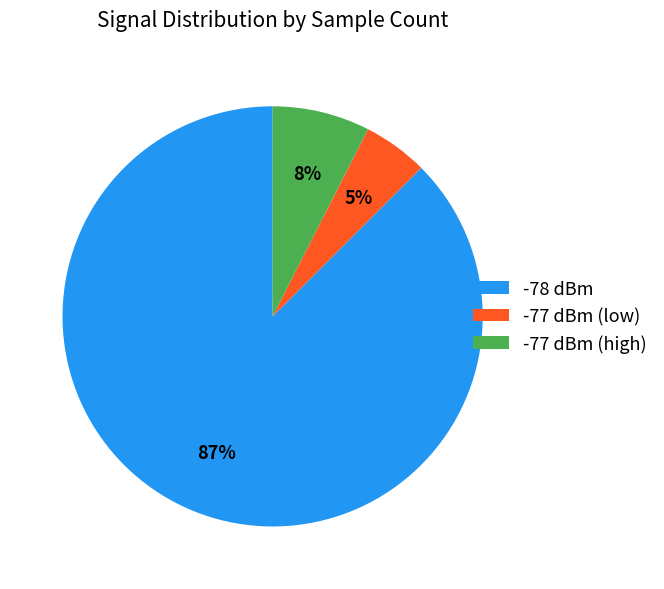

Between -77 dBm (high) and -77 dBm (low), which is larger?

-77 dBm (high)